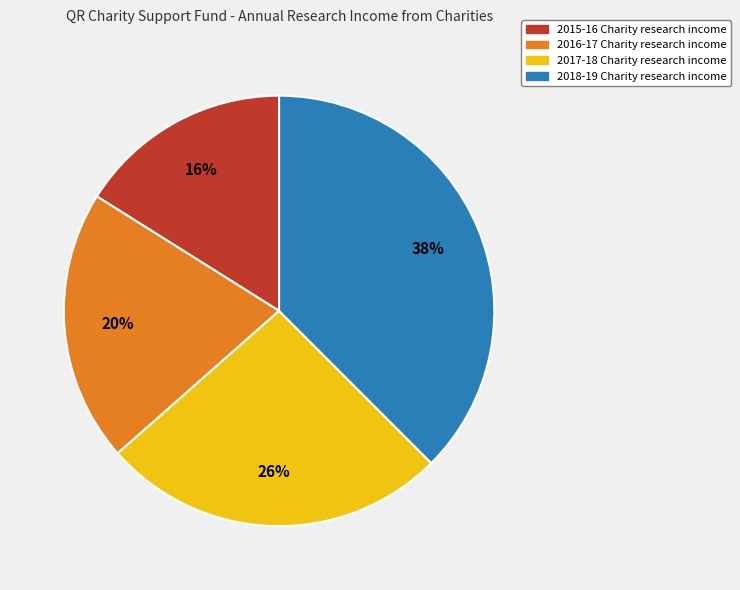

Is the sum of 2016-17 Charity research income and 2017-18 Charity research income greater than half?

No